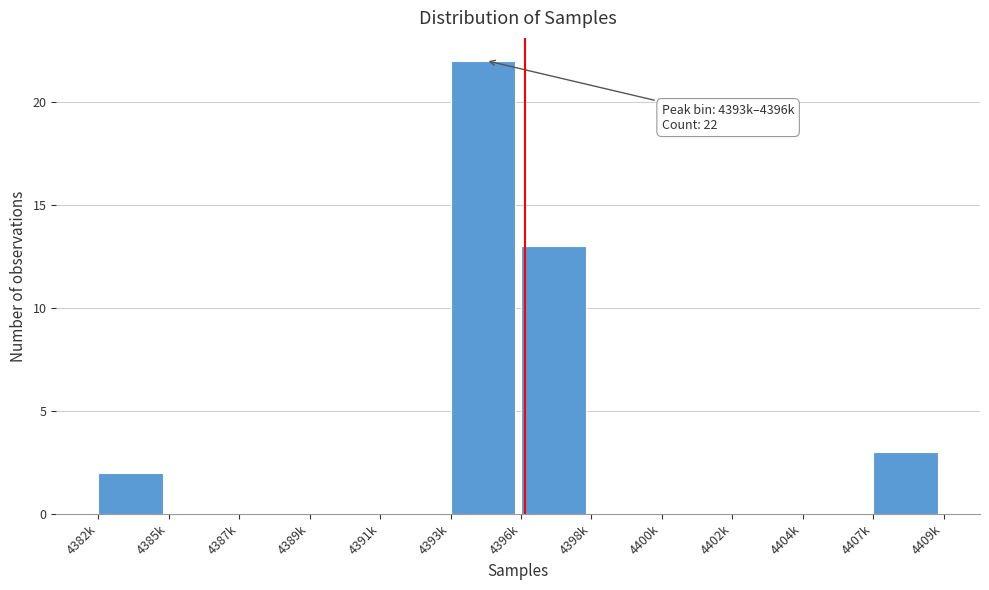

Reading right to left, list all the values displayed in this chart.

4407k=3	4404k=0	4402k=0	4400k=0	4398k=0	4396k=13	4393k=22	4391k=0	4389k=0	4387k=0	4385k=0	4382k=2